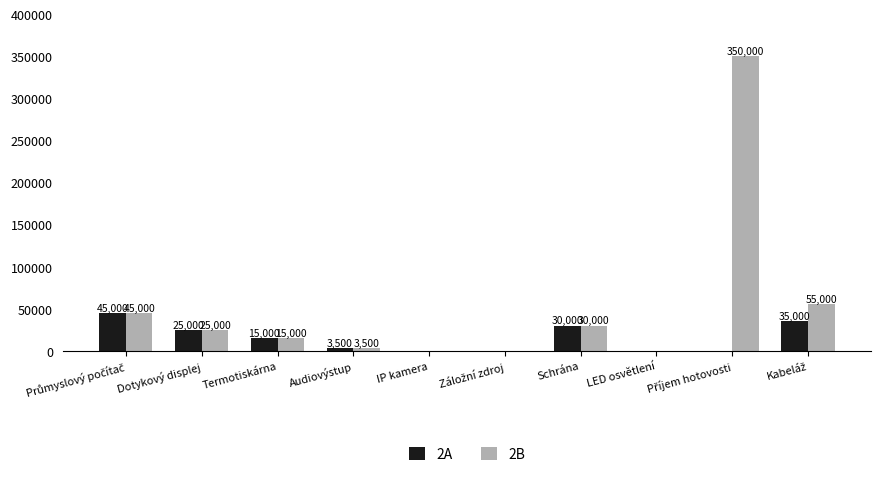

How many values in 2A are above zero?

6